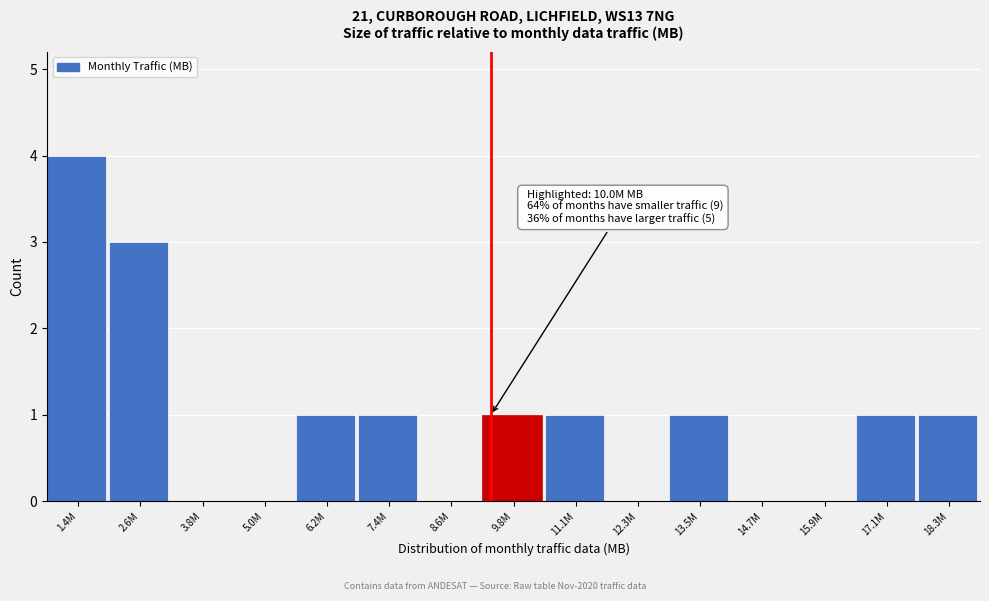

Reading left to right, list all the values displayed in this chart.

1.4M=4	2.6M=3	3.8M=0	5.0M=0	6.2M=1	7.4M=1	8.6M=0	9.8M=1	11.1M=1	12.3M=0	13.5M=1	14.7M=0	15.9M=0	17.1M=1	18.3M=1